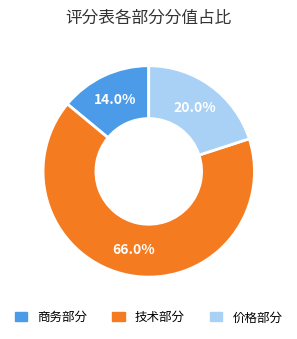

How many slices are in this pie chart?

3